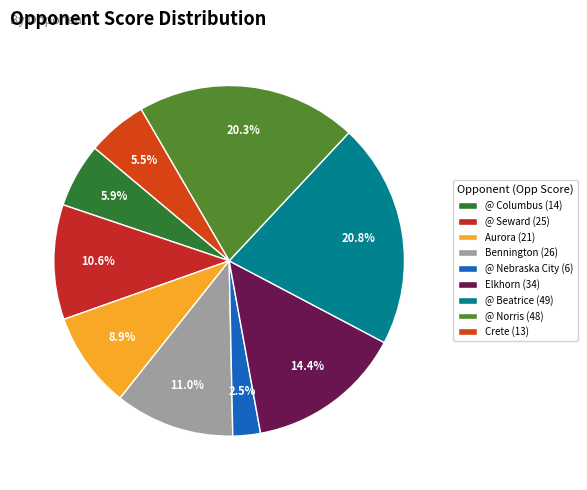

What is the total percentage of @ Norris and Elkhorn?

34.7%